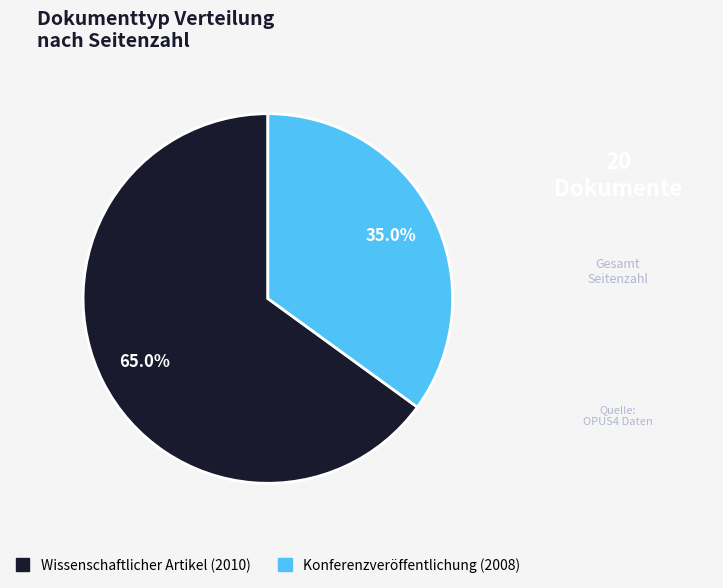

How many segments does this pie chart have?

2